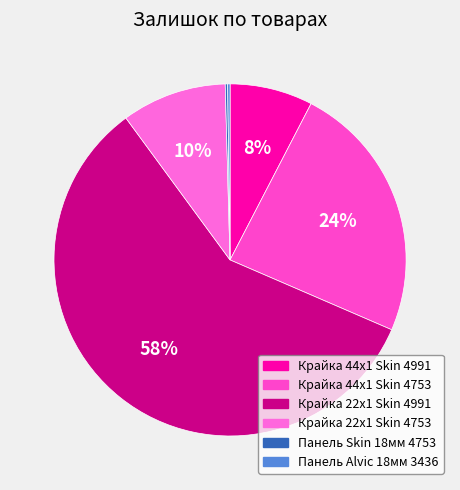

What is the majority slice?

Крайка 22x1 Skin 4991